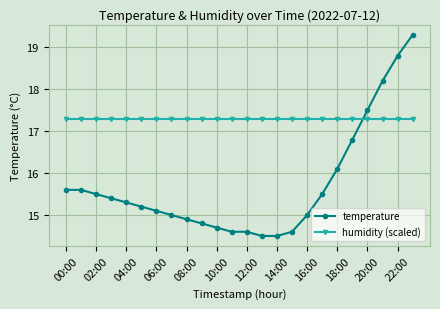

True or false: temperature and humidity (scaled) intersect in this chart.

True